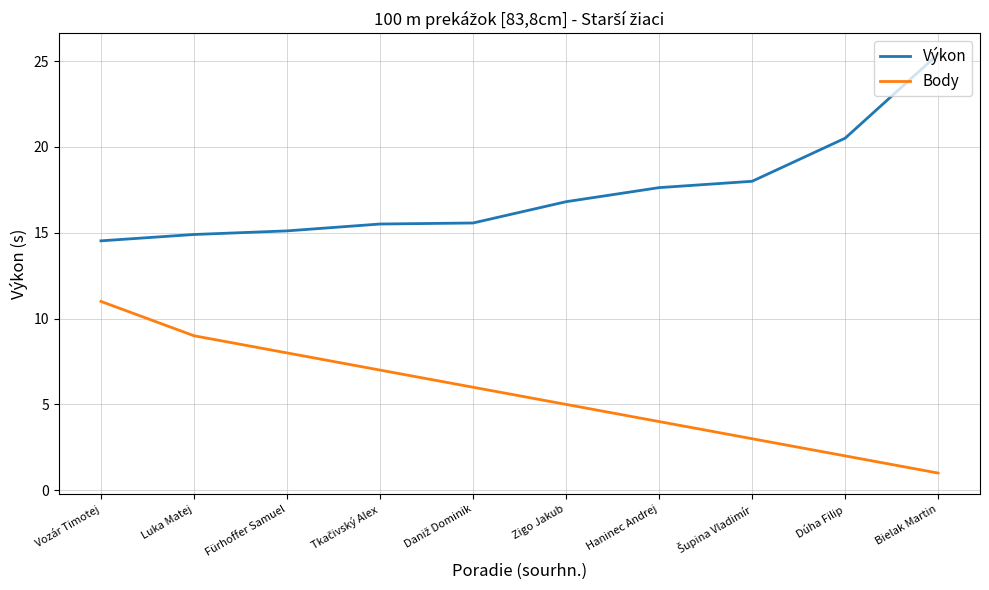

Read the Body value at Haninec Andrej.

4.0